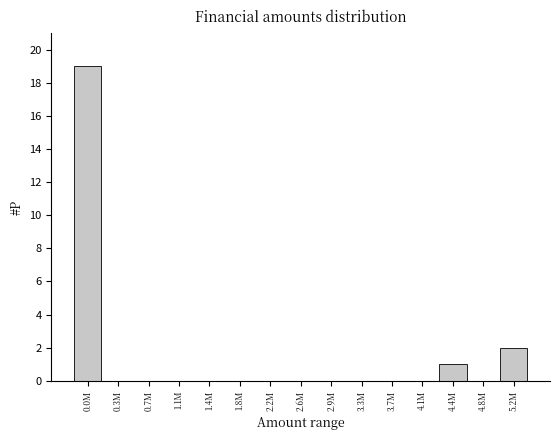

Reading left to right, transcribe all the data shown in this chart.

0.0M=19	0.3M=0	0.7M=0	1.1M=0	1.4M=0	1.8M=0	2.2M=0	2.6M=0	2.9M=0	3.3M=0	3.7M=0	4.1M=0	4.4M=1	4.8M=0	5.2M=2